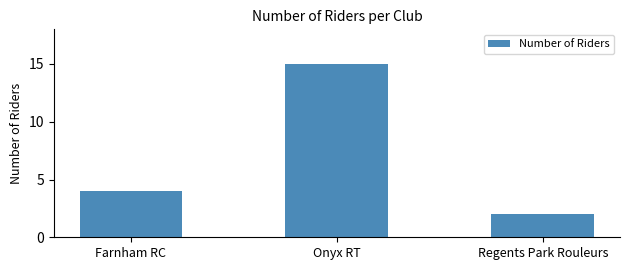

True or false: the data shows 15 at Onyx RT.

True